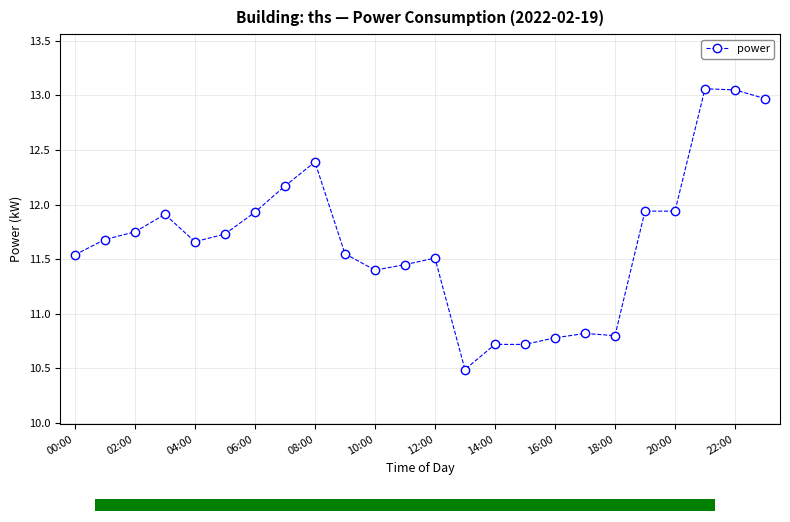

Which label corresponds to the smallest value in the chart?

13